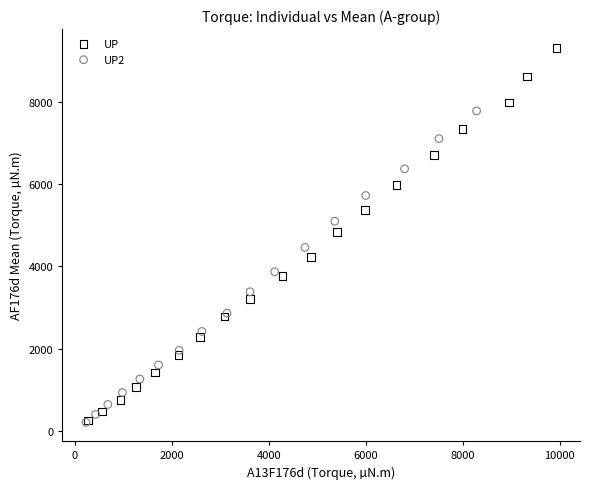

Which series has the largest Y range (max minus min)?

UP